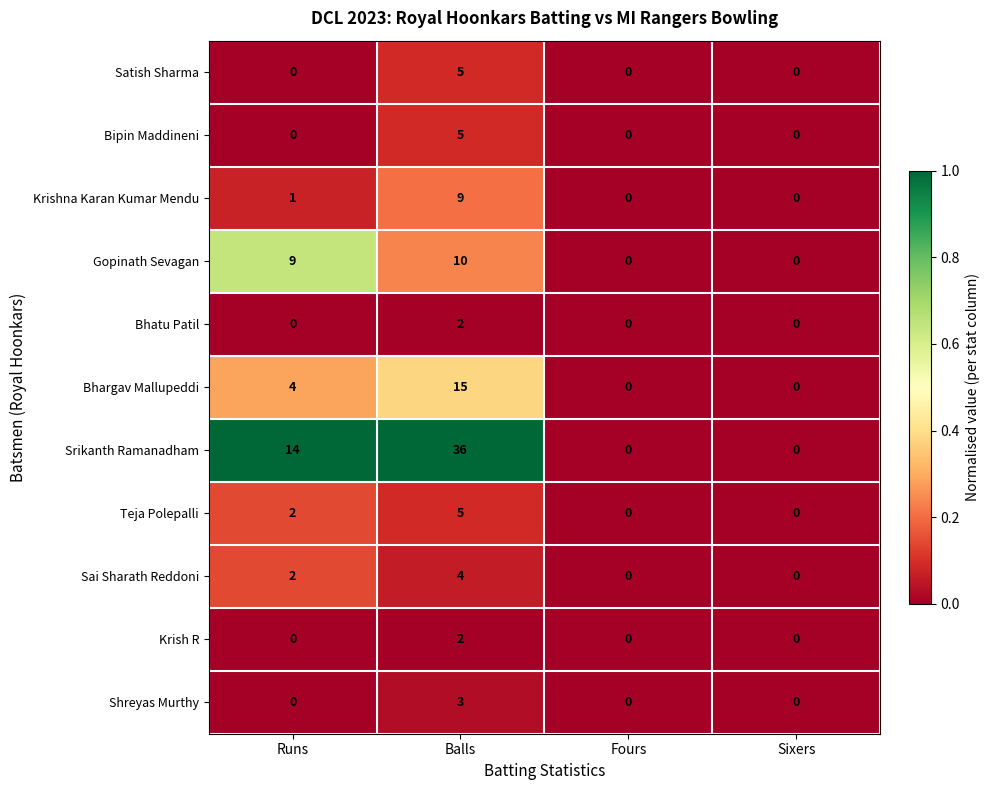

Which series has the largest range (max minus min)?

Srikanth Ramanadham